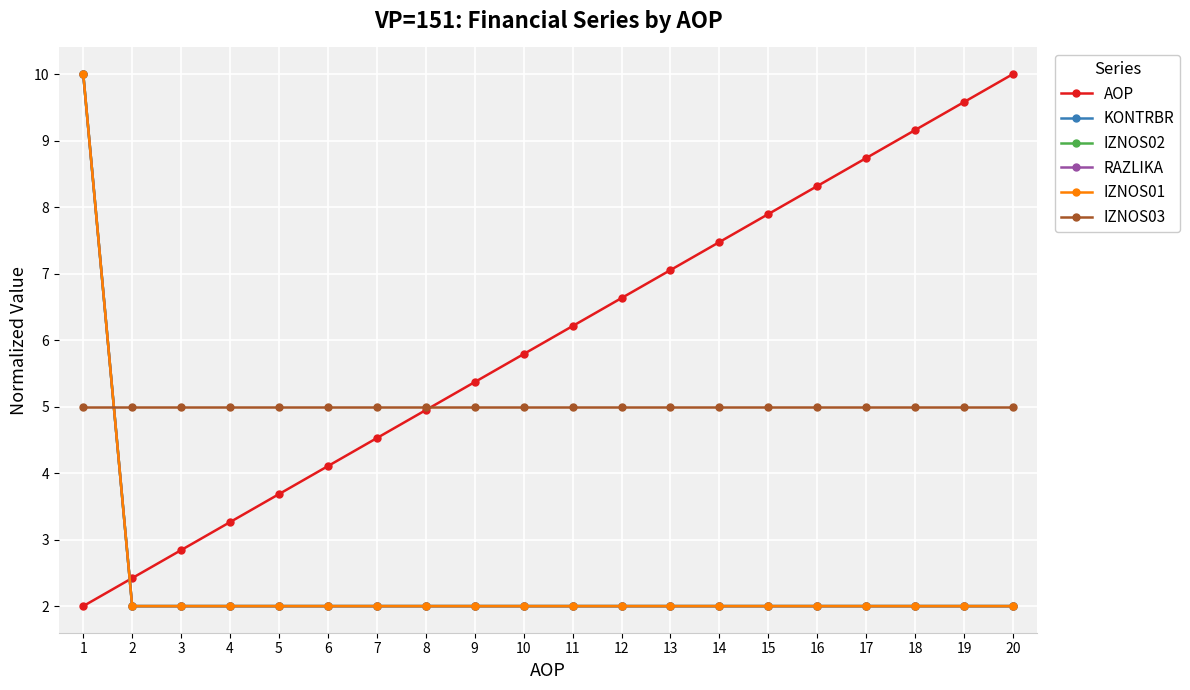

True or false: IZNOS01 and KONTRBR cross at least once.

False